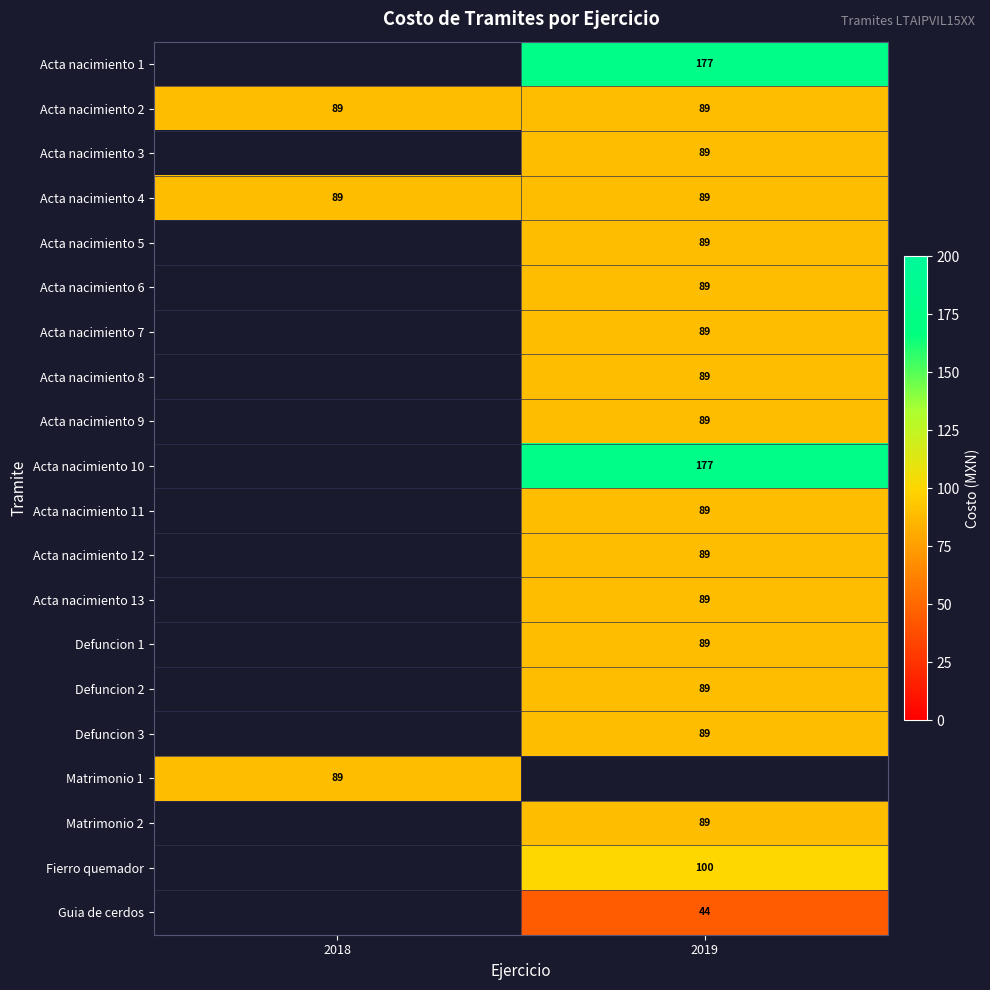

Is it true that Acta nacimiento 9 equals 148.6 at 2019?

False